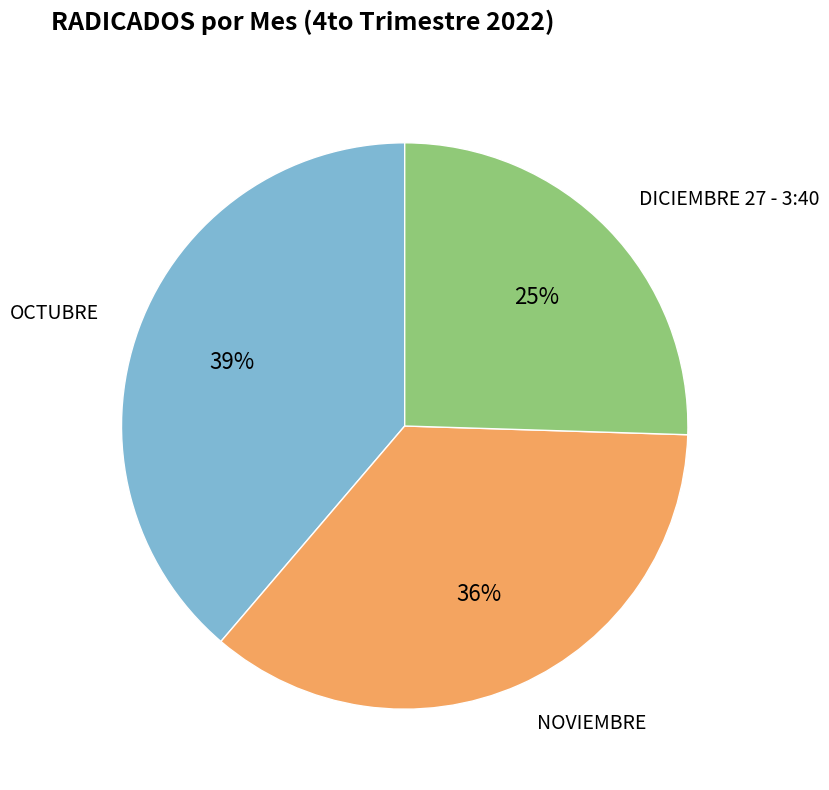

How many segments does this pie chart have?

3